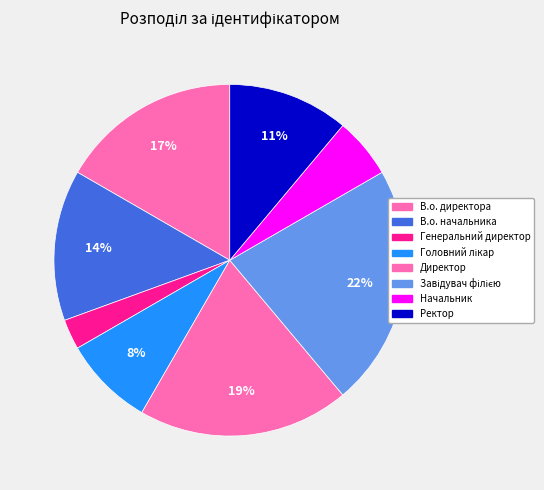

How many slices are in this pie chart?

8